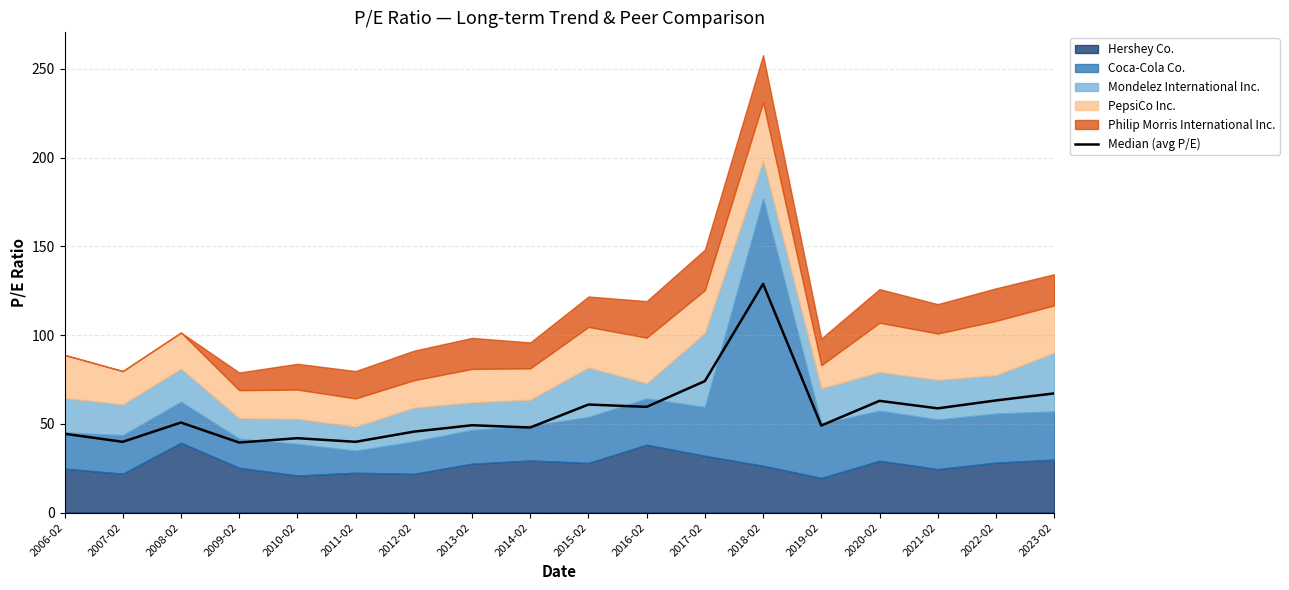

What is the change in value from 2007-02 to 2008-02?

+10.9